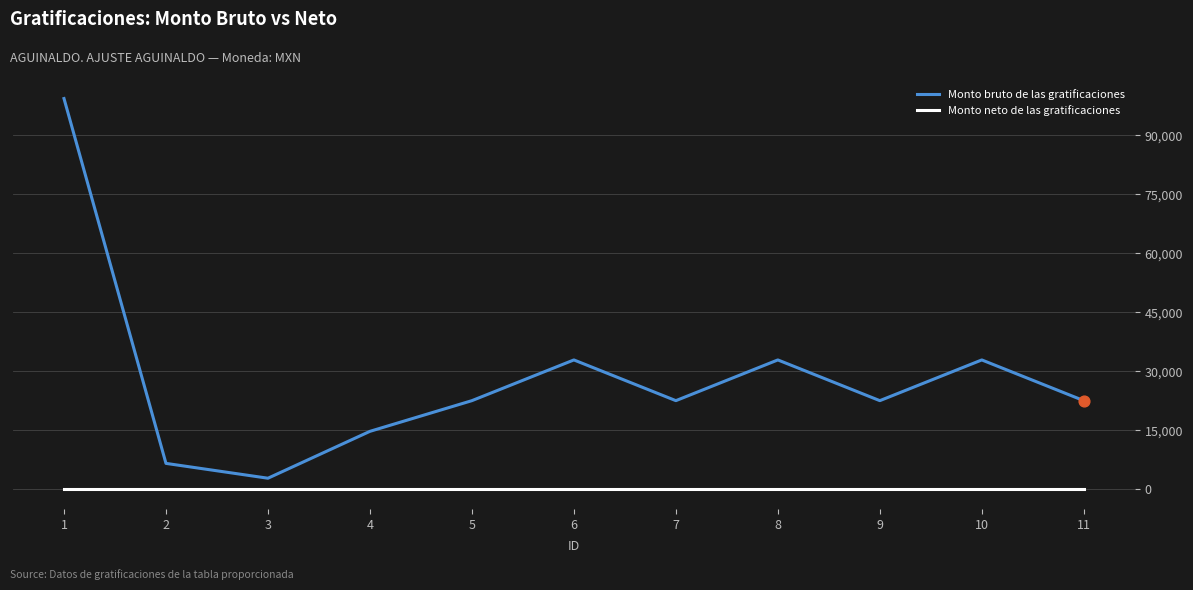

At how many categories does at least one series exceed 69055?

1